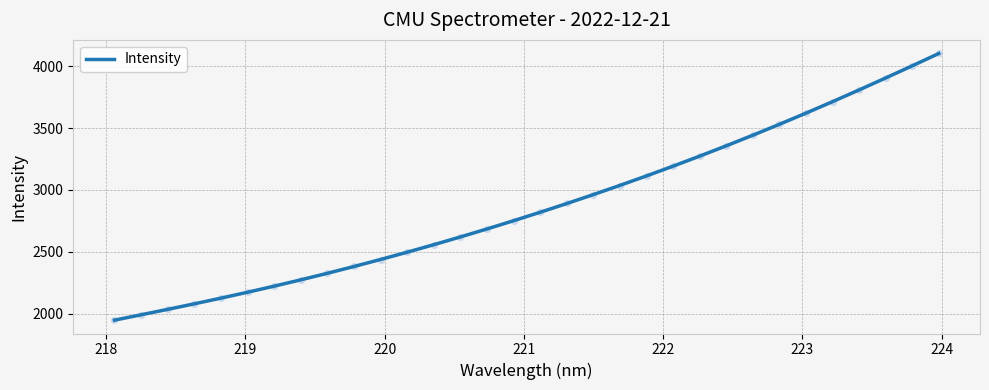

What is the highest value of the Intensity series?

4102.9